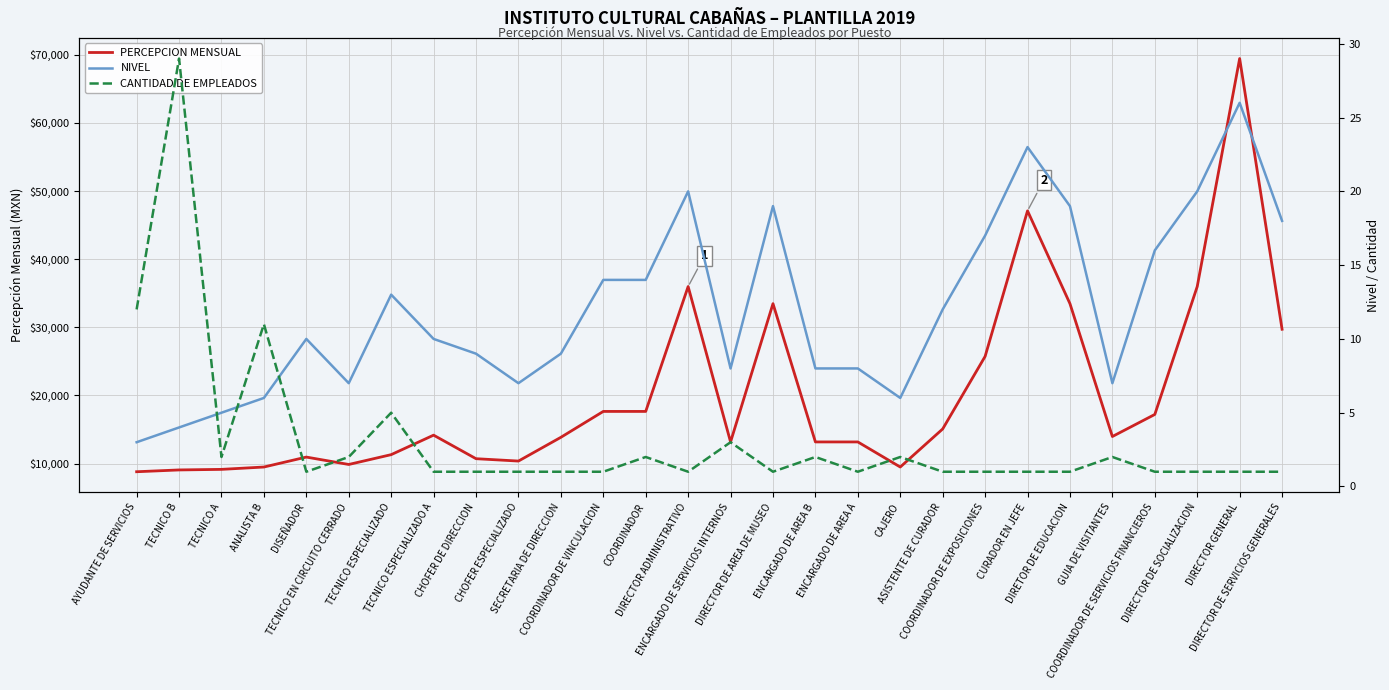

True or false: CANTIDAD DE EMPLEADOS and NIVEL cross at least once.

True